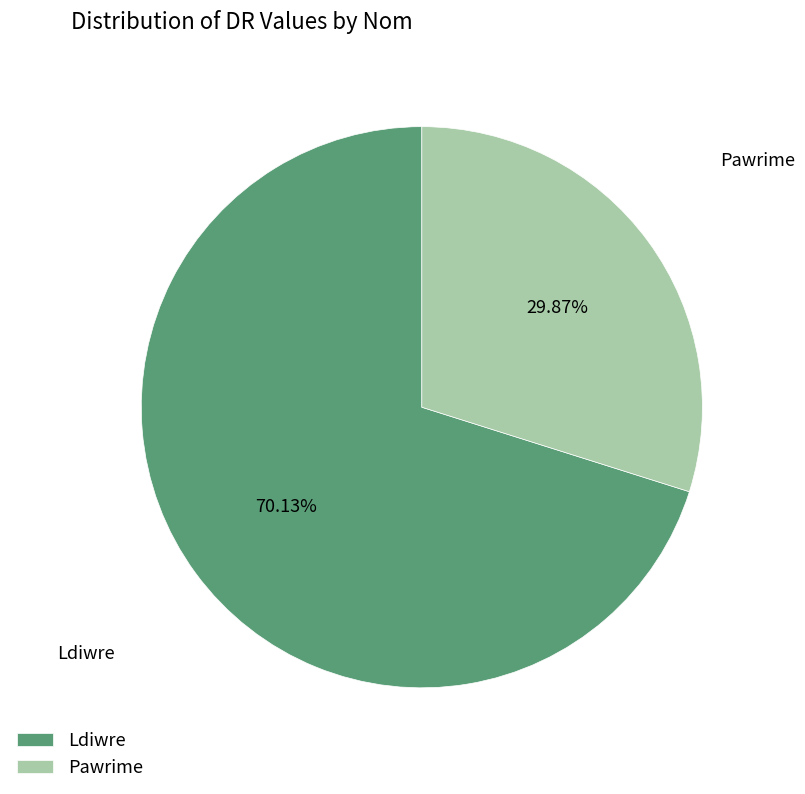

True or false: Pawrime accounts for 41% of the total.

False